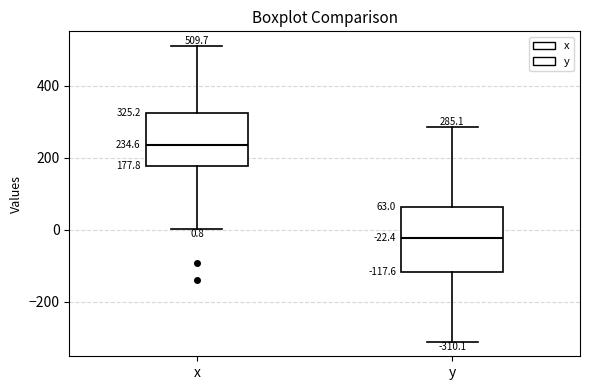

Comparing the boxes themselves (not the whiskers), which one is the tallest?

y